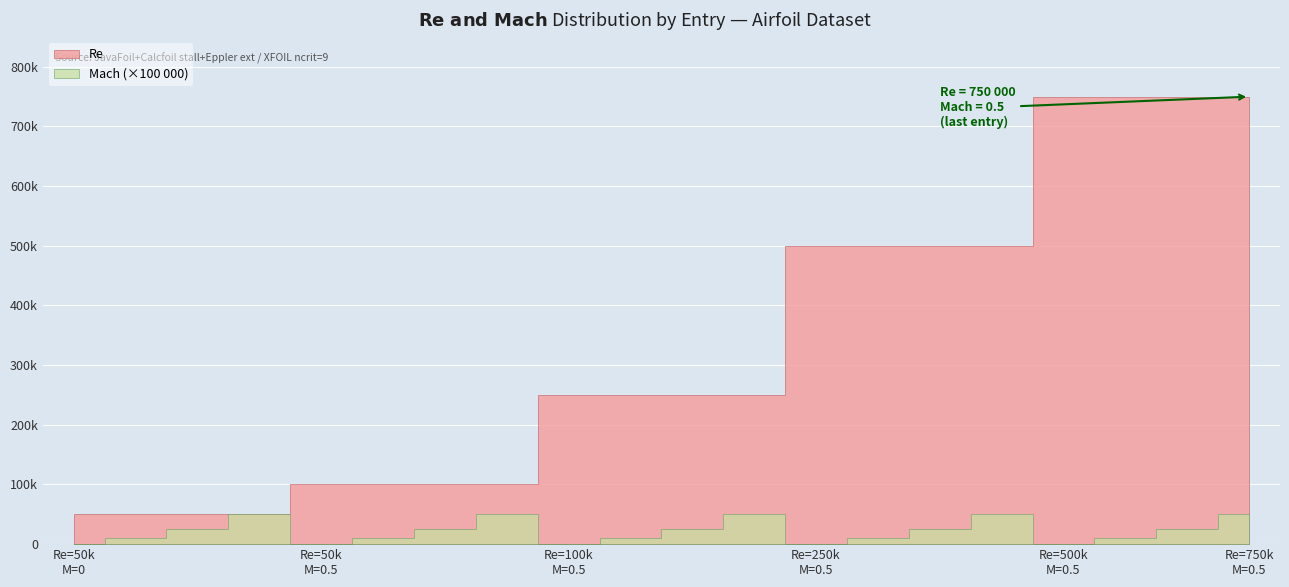

Is it true that Mach_scaled equals 12330 at 15?

False